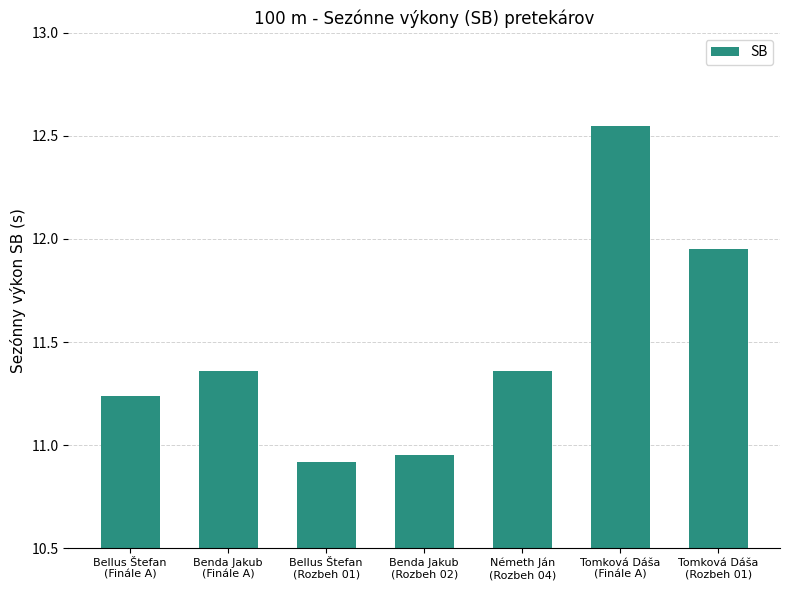

Is it true that the value at Tomková Dáša
(Finále A) is 22.3?

False